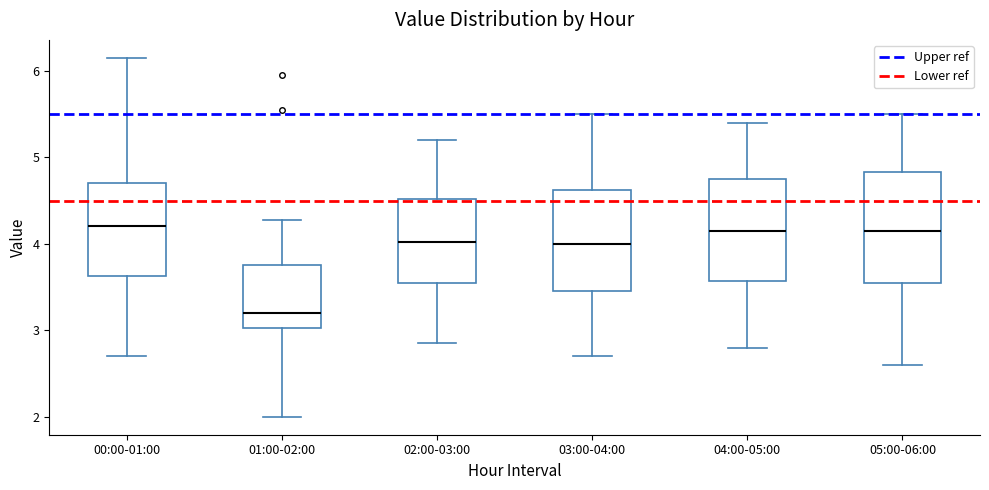

Reading left to right, read every box against the y-axis: the position of its median line, the range the box covers, and the ends of its whiskers. The values are not printed on the chart, so give them approximately, as read against the axis.

00:00-01:00: median 4.2, box 3.6 to 4.7, whiskers 2.7 to 6.2
01:00-02:00: median 3.2, box 3.0 to 3.8, whiskers 2.0 to 4.3
02:00-03:00: median 4.0, box 3.6 to 4.5, whiskers 2.9 to 5.2
03:00-04:00: median 4.0, box 3.5 to 4.6, whiskers 2.7 to 5.5
04:00-05:00: median 4.2, box 3.6 to 4.8, whiskers 2.8 to 5.4
05:00-06:00: median 4.2, box 3.6 to 4.8, whiskers 2.6 to 5.5